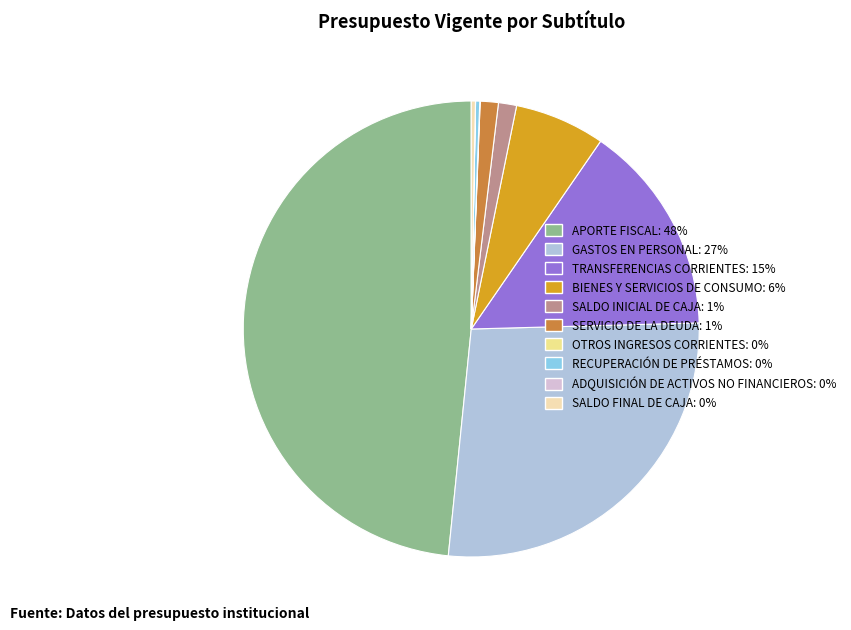

Is it true that TRANSFERENCIAS CORRIENTES: 15% is 21% of the pie?

False